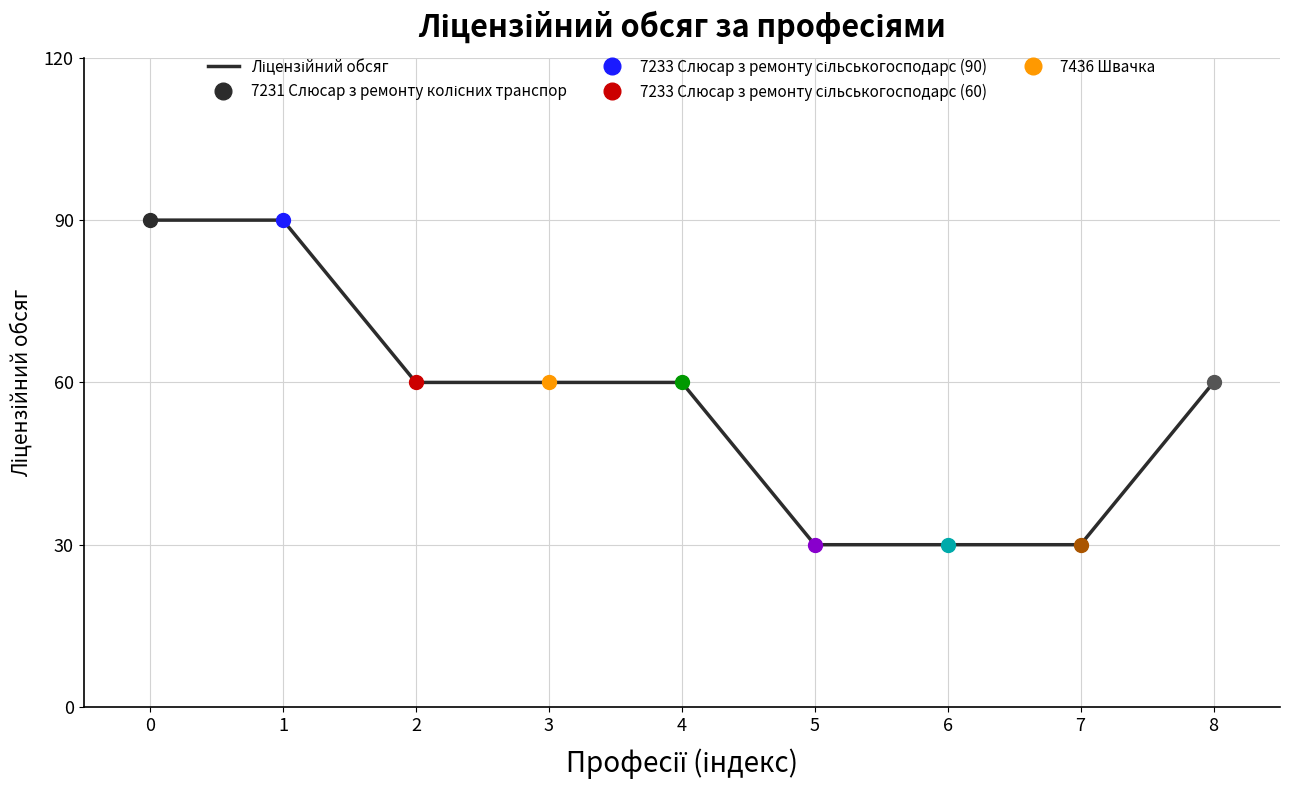

Reading left to right, what are all the values shown in this chart?

0=90	1=90	2=60	3=60	4=60	5=30	6=30	7=30	8=60